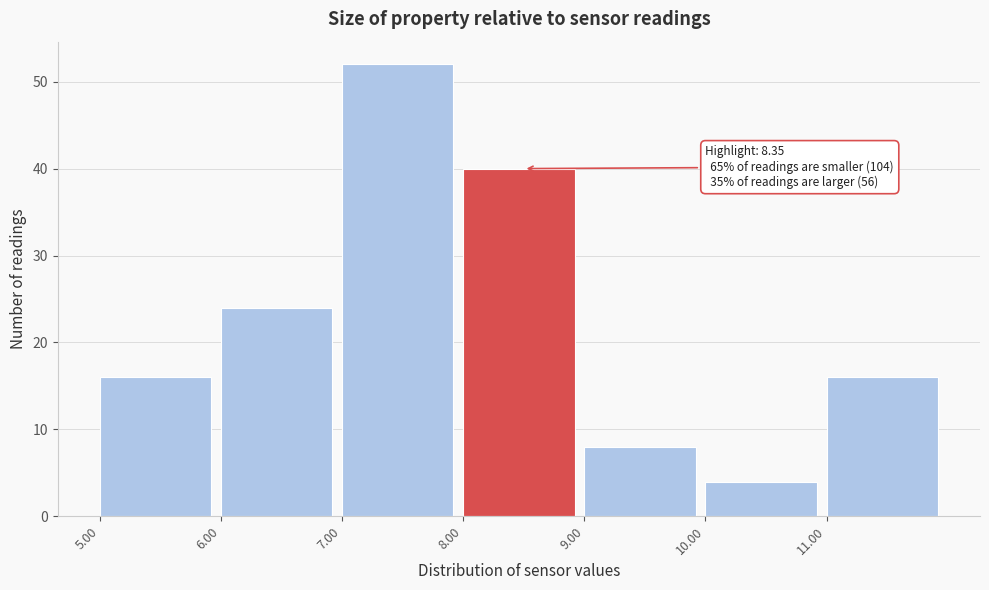

Which range on the x-axis has the tallest bar?

7 to 8